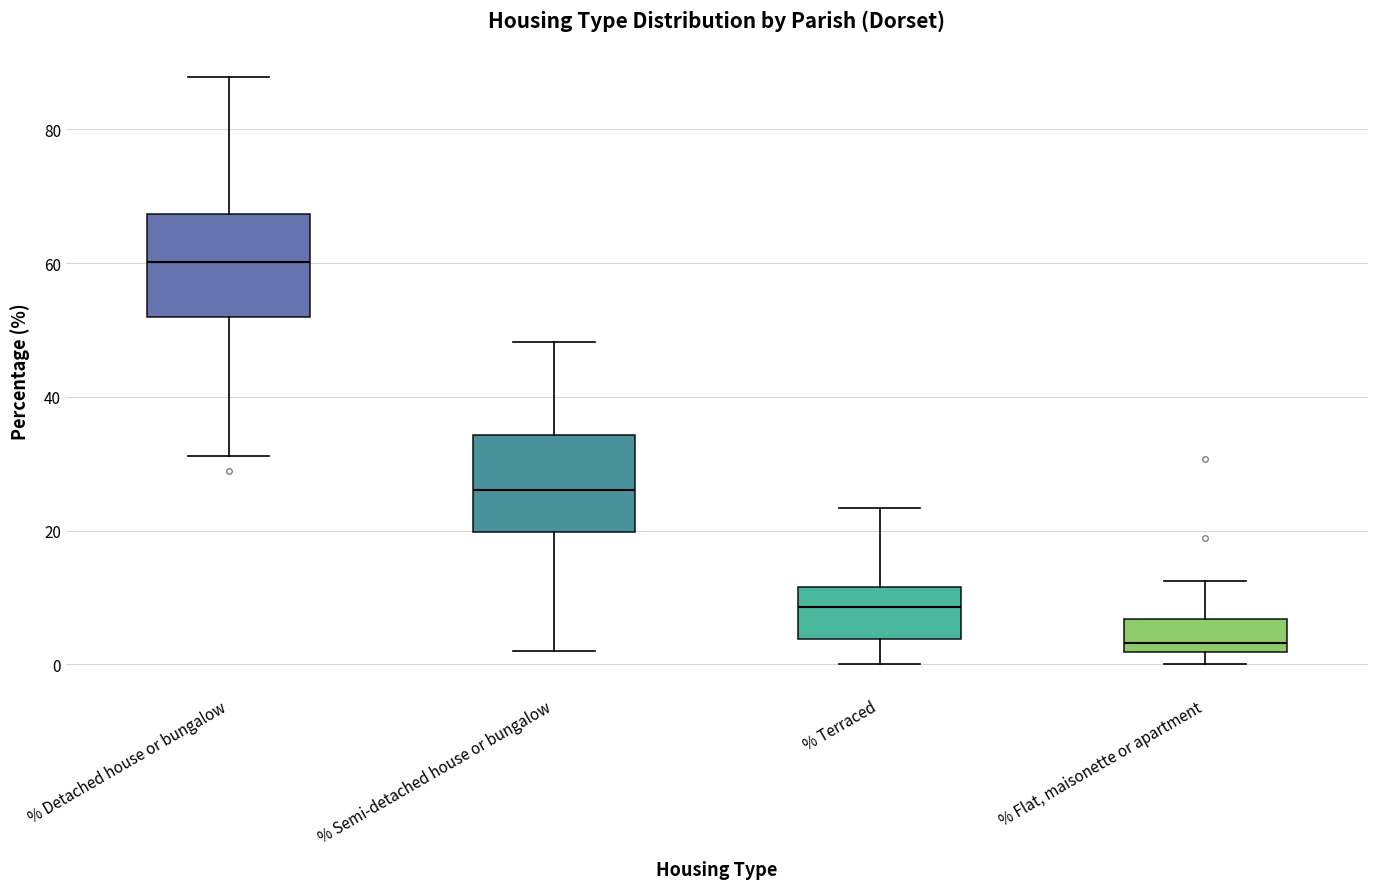

Which box's median line is the highest?

% Detached house or bungalow